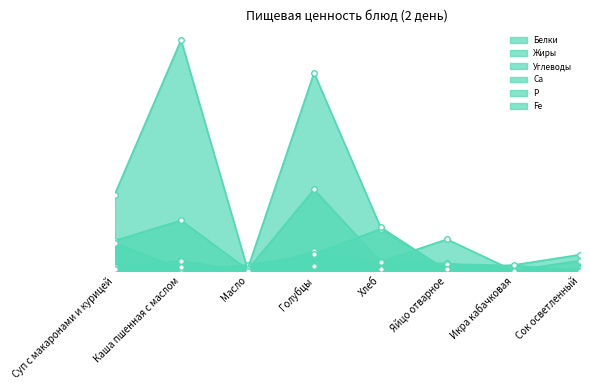

Reading left to right, extract all data points from this chart.

Белки: 2.9	6.6	0.1	13.5	5.8	5.1	0.0	1.0
Жиры: 2.3	0.4	4.0	11.3	0.7	4.6	3.5	0.0
Углеводы: 21.0	35.3	0.8	11.6	29.2	0.3	3.9	11.2
Са: 19.7	1.2	0.5	57.0	6.3	22.0	0.0	7.0
Р: 53.3	162.0	1.0	139.0	30.5	0.0	0.0	0.0
Fe: 0.9	2.4	0.0	3.0	1.4	1.0	0.0	0.0